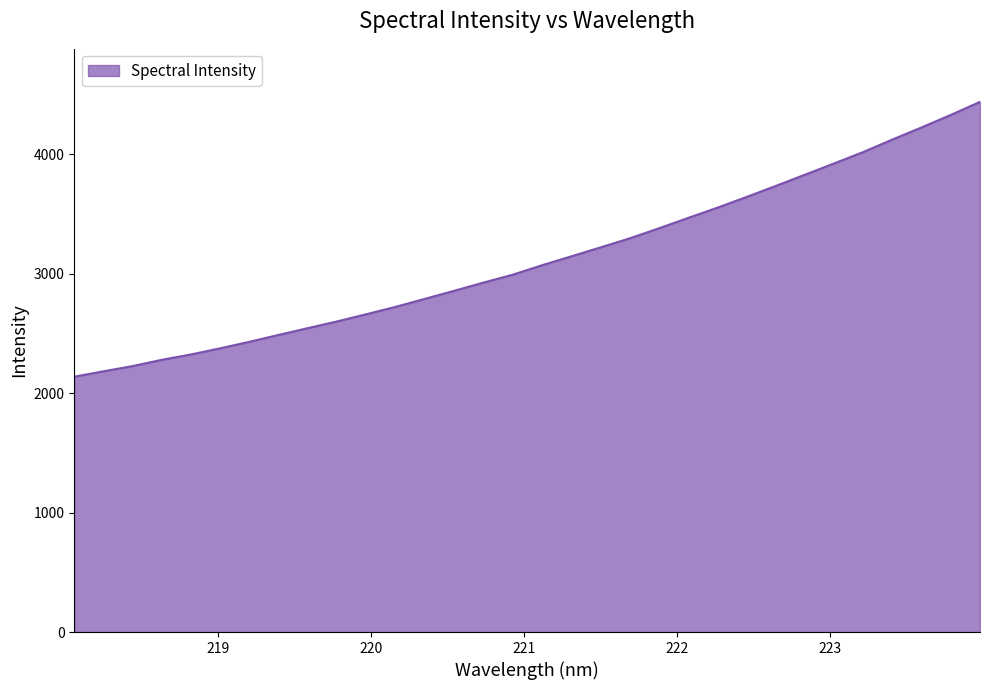

What is the minimum value shown in the chart?

2138.6